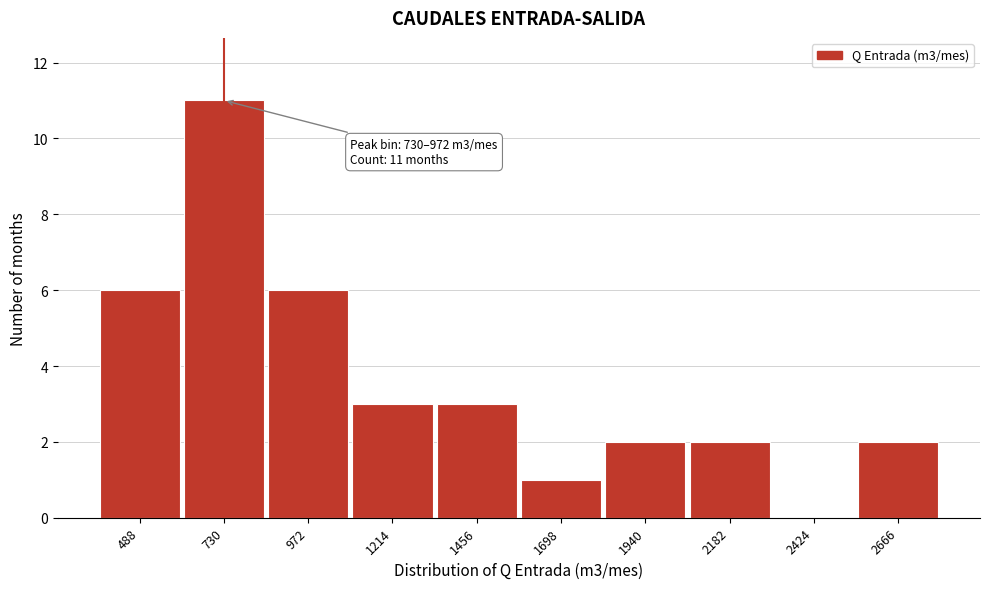

Reading left to right, transcribe all the data shown in this chart.

488=6	730=11	972=6	1214=3	1456=3	1698=1	1940=2	2182=2	2424=0	2666=2